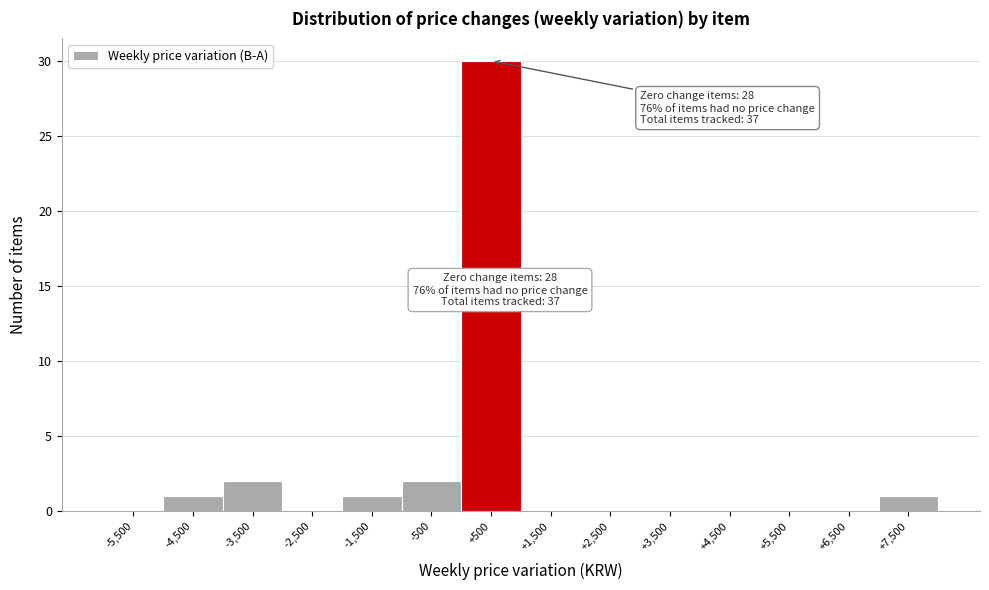

Over which range of the x-axis is the bar tallest?

0 to 1000